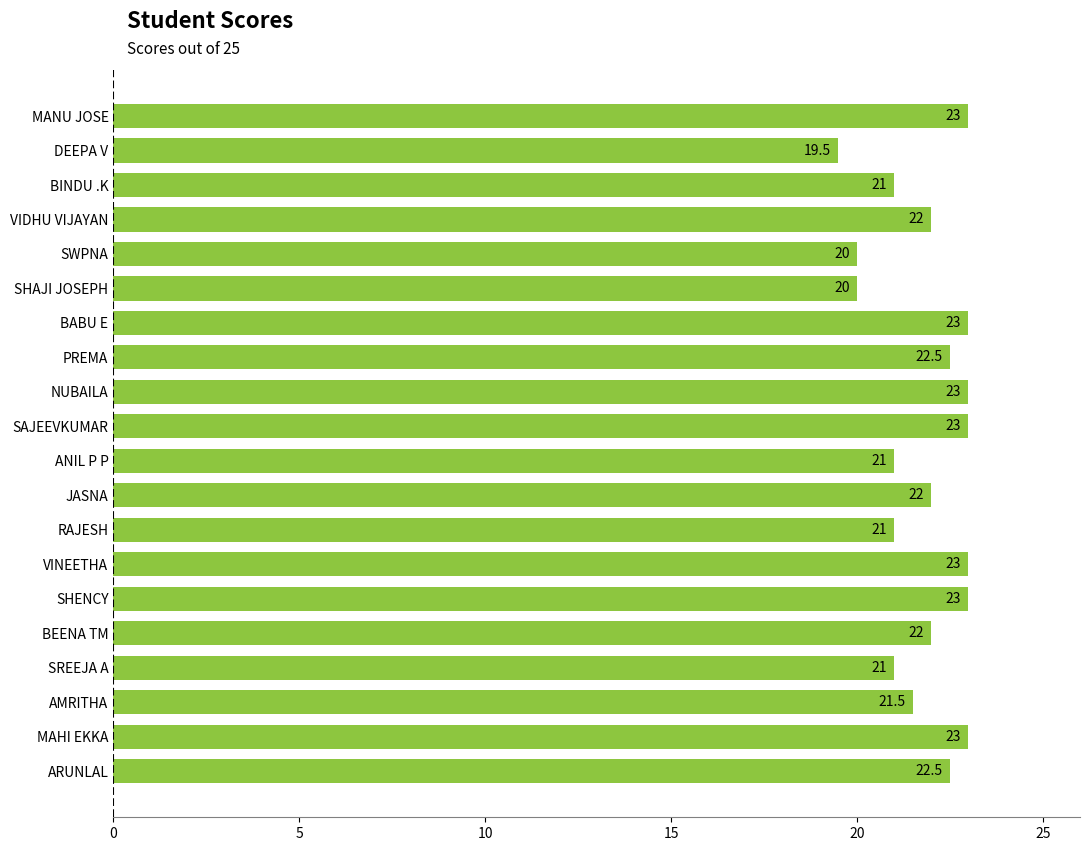

What is the smallest value displayed?

19.5